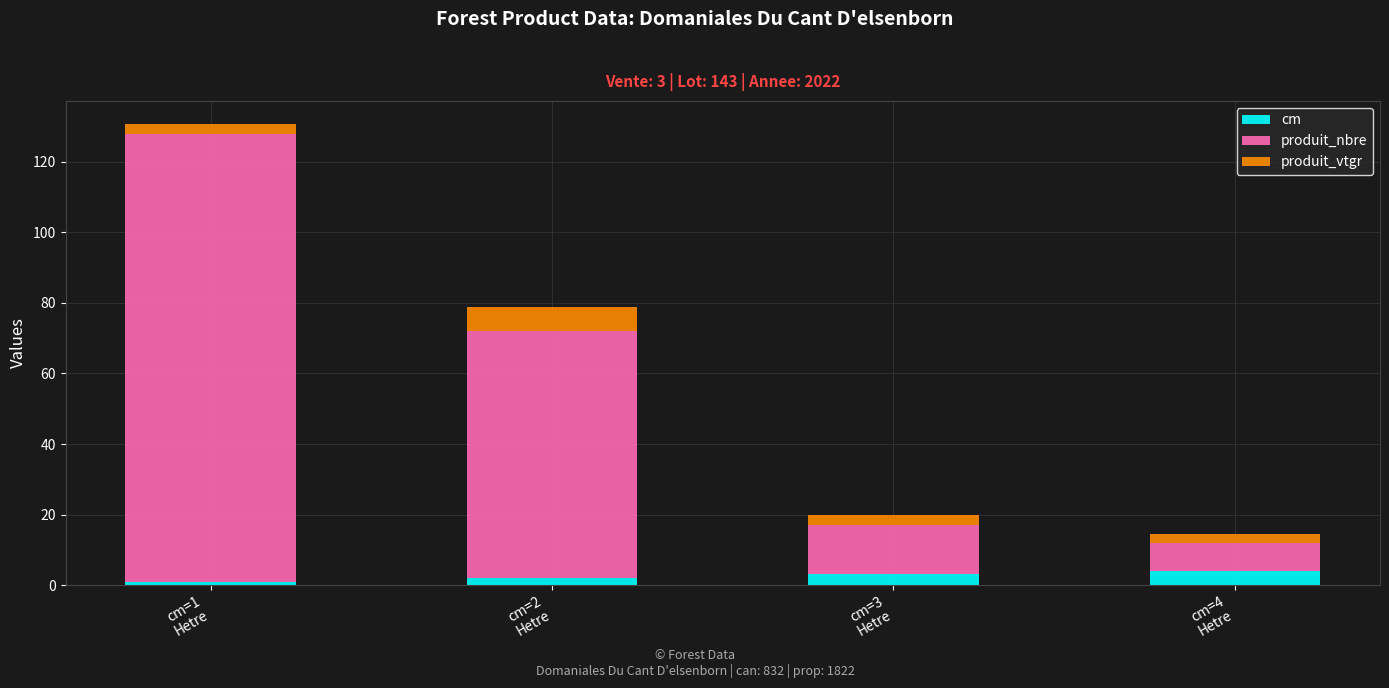

What is the highest value of the cm series?

4.0